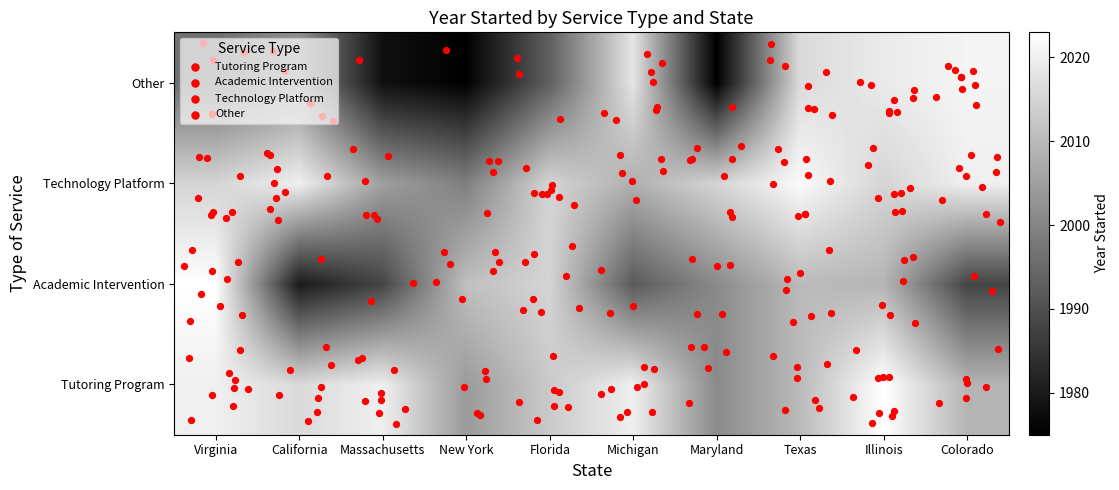

Which category has the highest value in the Tutoring Program series?

Illinois